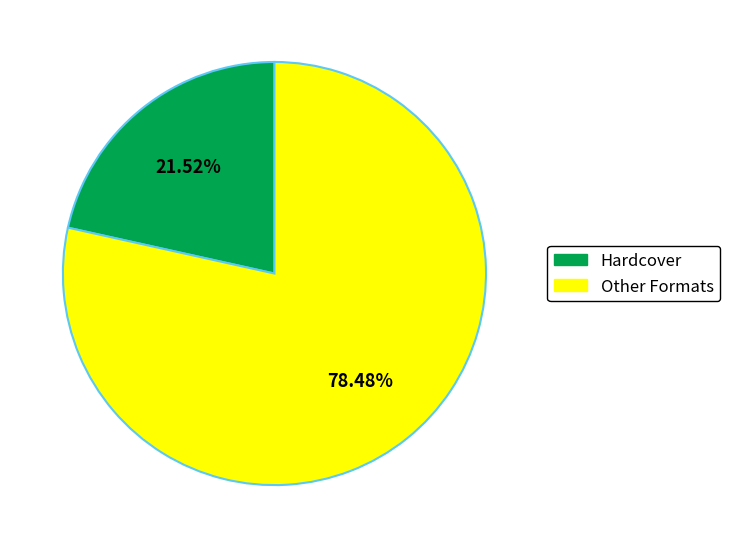

Is there a majority slice in this chart?

Yes